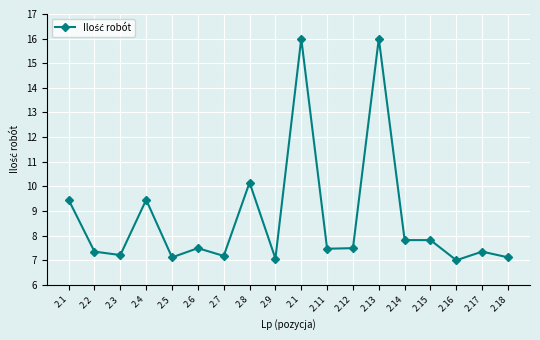

Is this an area chart (filled region under the line)?

No